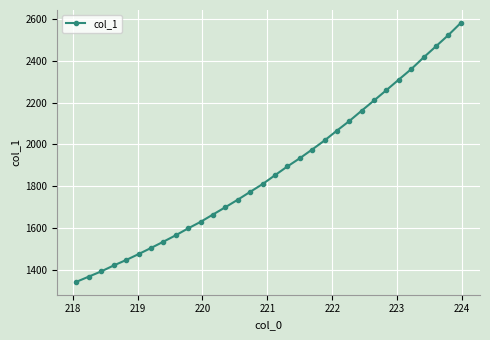

What is the value of the 20th point from the left?

1975.8